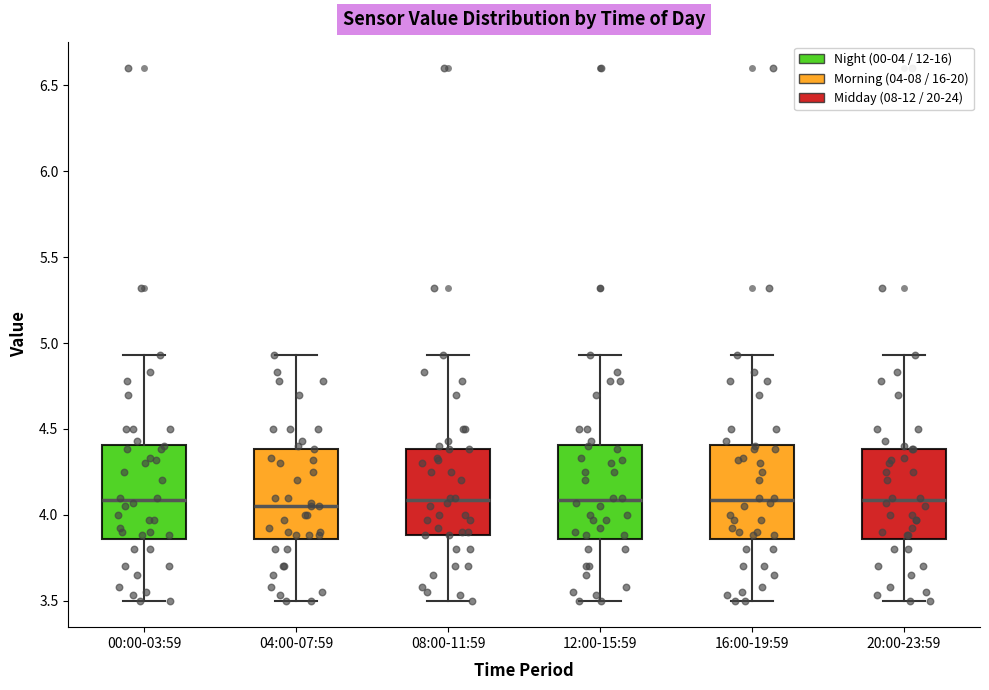

Where does the lower whisker of the box for 12:00-15:59 end on the y-axis? The values are not printed on the chart, so give them approximately, as read against the axis.

3.50